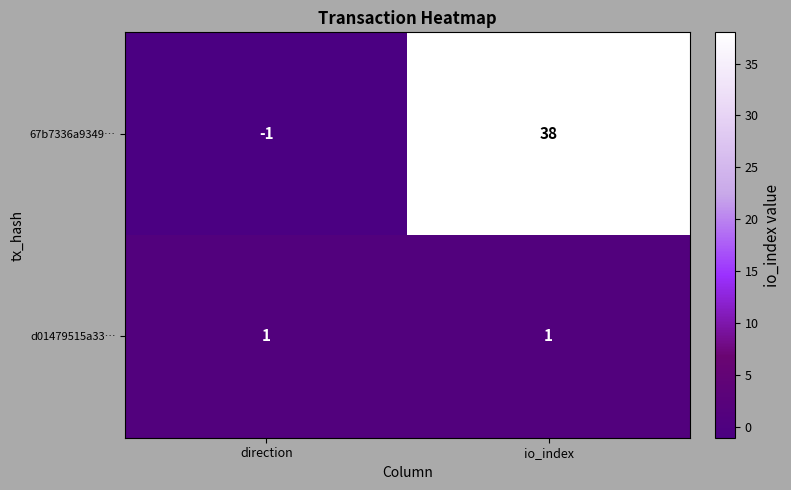

Which category has the lowest value in the 67b7336a9349… series?

direction